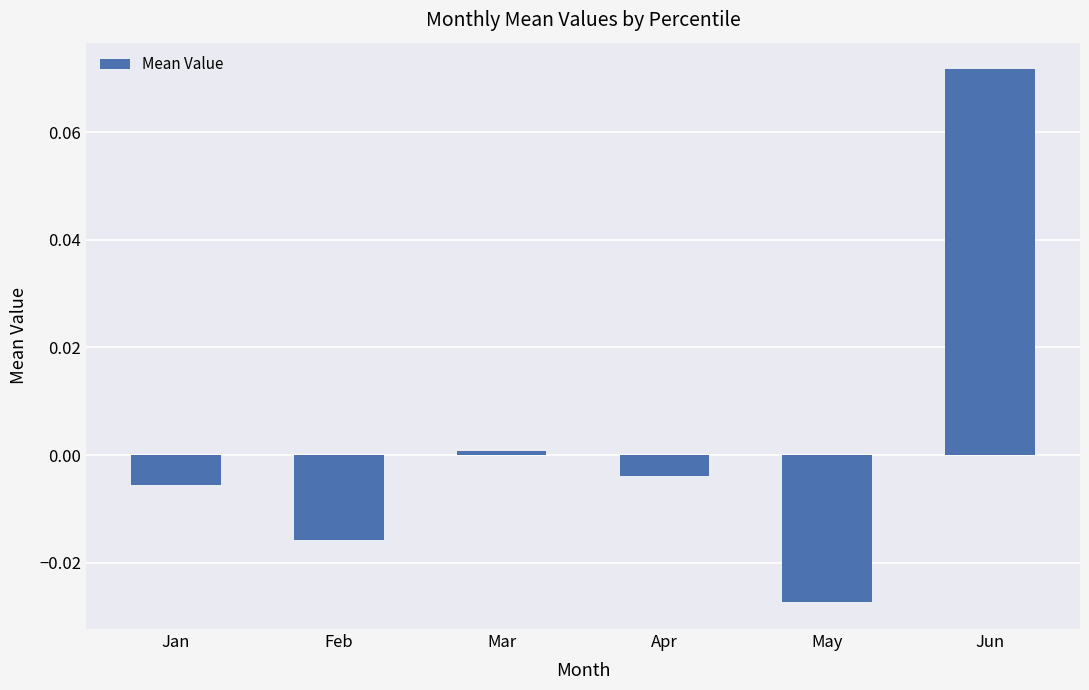

Where does the data first go above 0?

Mar